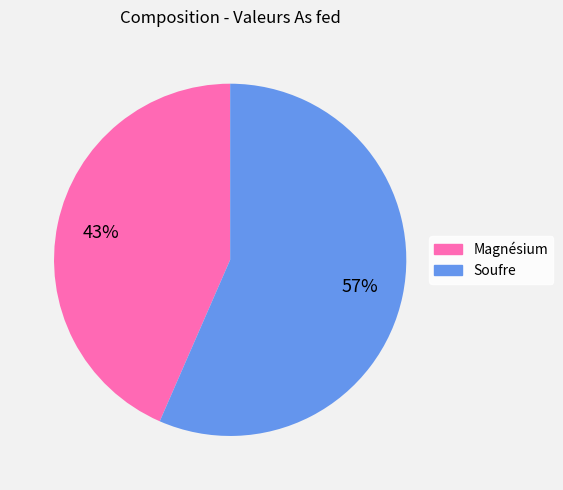

Is it true that Soufre is 71% of the pie?

False